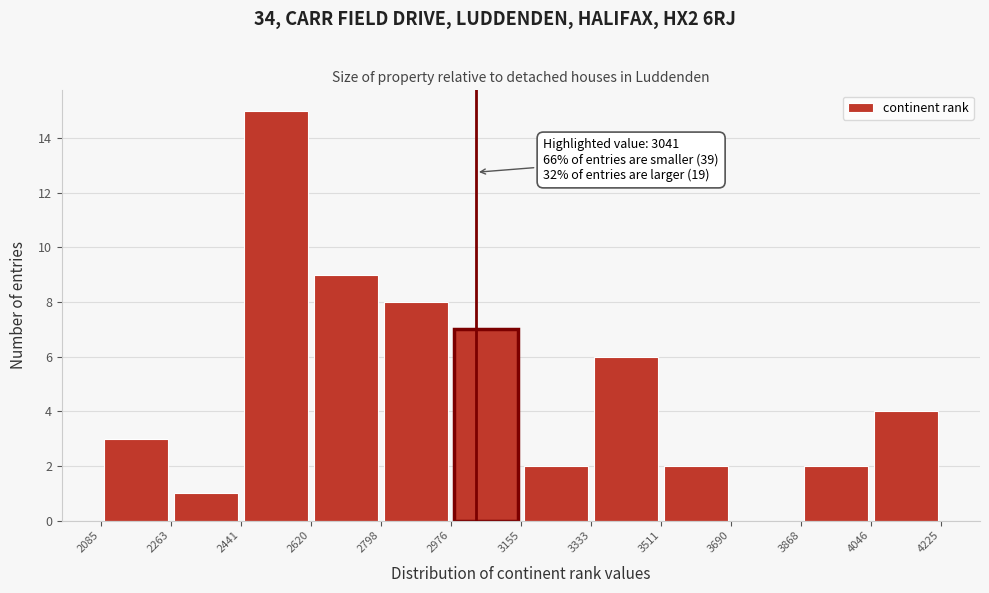

Over which range of the x-axis is the bar tallest?

2441 to 2620